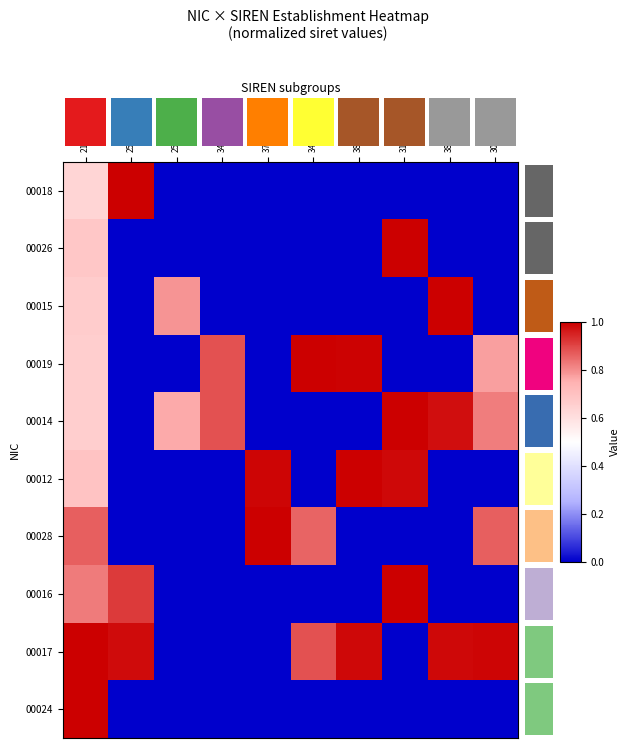

Reading left to right, extract all data points from this chart.

00018: 216004358=0.6	256001975=1.0	256005372=0.0	344378567=0.0	378344261=0.0	349932574=0.0	387791759=0.0	316619824=0.0	380747873=0.0	302637590=0.0
00026: 216004358=0.7	256001975=0.0	256005372=0.0	344378567=0.0	378344261=0.0	349932574=0.0	387791759=0.0	316619824=1.0	380747873=0.0	302637590=0.0
00015: 216004358=0.7	256001975=0.0	256005372=0.8	344378567=0.0	378344261=0.0	349932574=0.0	387791759=0.0	316619824=0.0	380747873=1.0	302637590=0.0
00019: 216004358=0.7	256001975=0.0	256005372=0.0	344378567=0.9	378344261=0.0	349932574=1.0	387791759=1.0	316619824=0.0	380747873=0.0	302637590=0.8
00014: 216004358=0.7	256001975=0.0	256005372=0.8	344378567=0.9	378344261=0.0	349932574=0.0	387791759=0.0	316619824=1.0	380747873=1.0	302637590=0.8
00012: 216004358=0.7	256001975=0.0	256005372=0.0	344378567=0.0	378344261=1.0	349932574=0.0	387791759=1.0	316619824=1.0	380747873=0.0	302637590=0.0
00028: 216004358=0.9	256001975=0.0	256005372=0.0	344378567=0.0	378344261=1.0	349932574=0.9	387791759=0.0	316619824=0.0	380747873=0.0	302637590=0.9
00016: 216004358=0.8	256001975=0.9	256005372=0.0	344378567=0.0	378344261=0.0	349932574=0.0	387791759=0.0	316619824=1.0	380747873=0.0	302637590=0.0
00017: 216004358=1.0	256001975=1.0	256005372=0.0	344378567=0.0	378344261=0.0	349932574=0.9	387791759=1.0	316619824=0.0	380747873=1.0	302637590=1.0
00024: 216004358=1.0	256001975=0.0	256005372=0.0	344378567=0.0	378344261=0.0	349932574=0.0	387791759=0.0	316619824=0.0	380747873=0.0	302637590=0.0